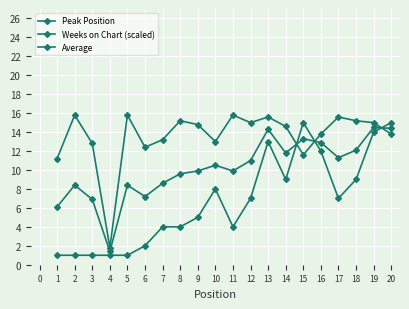

How many distinct data groups are displayed?

3